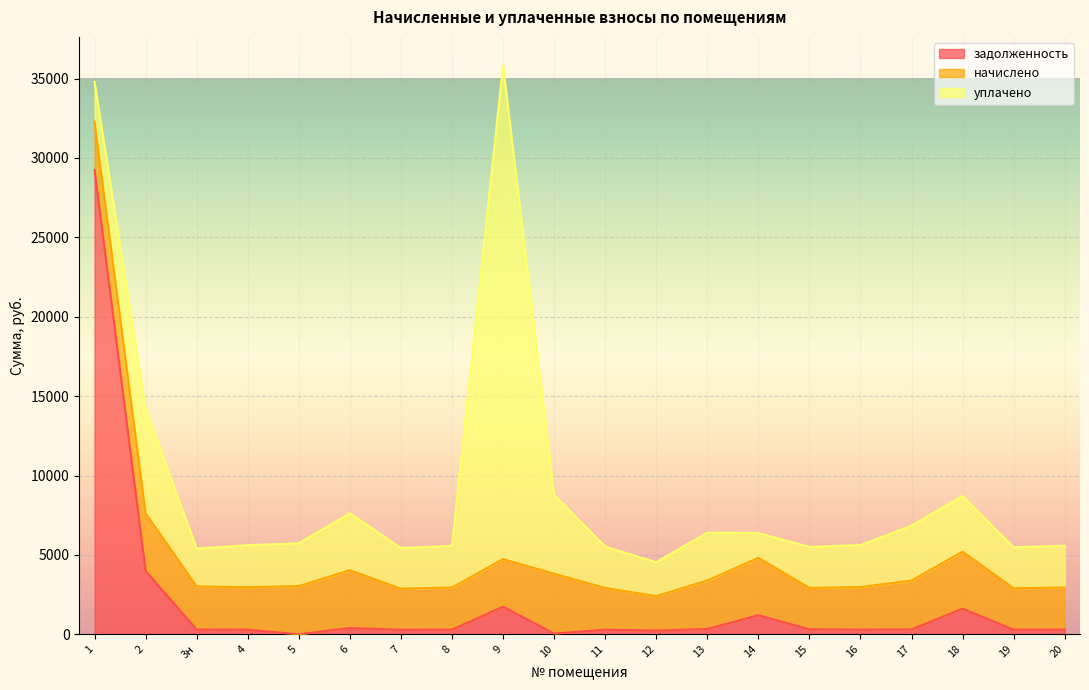

At which category is the sum across all series the highest?

9